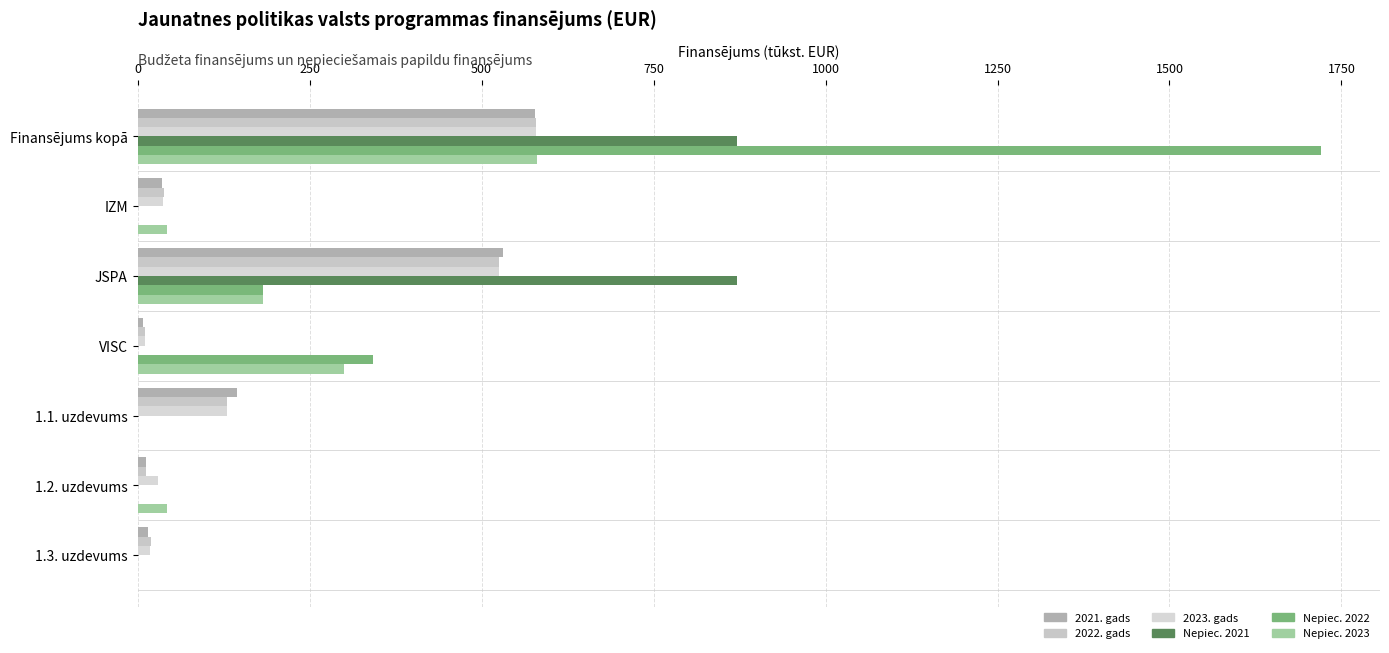

Count the number of data series in this chart.

6